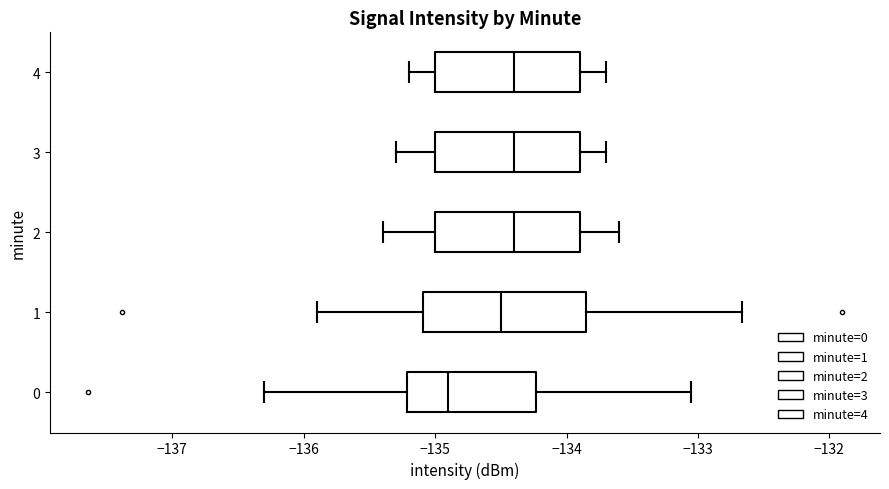

Which box is the widest, from its left edge to its right edge?

1